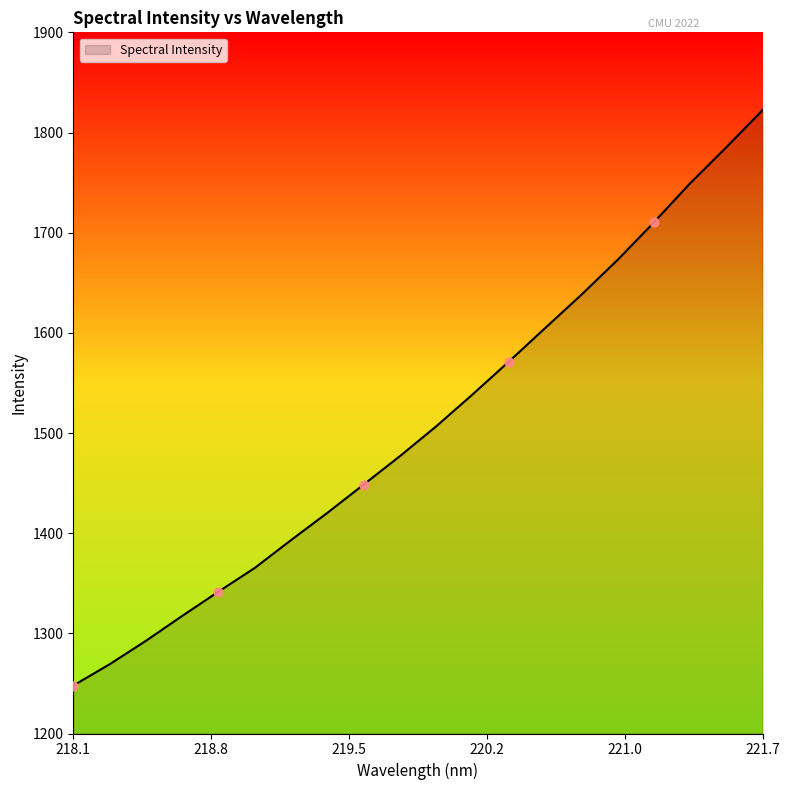

What is the difference between the maximum and minimum values?

574.5